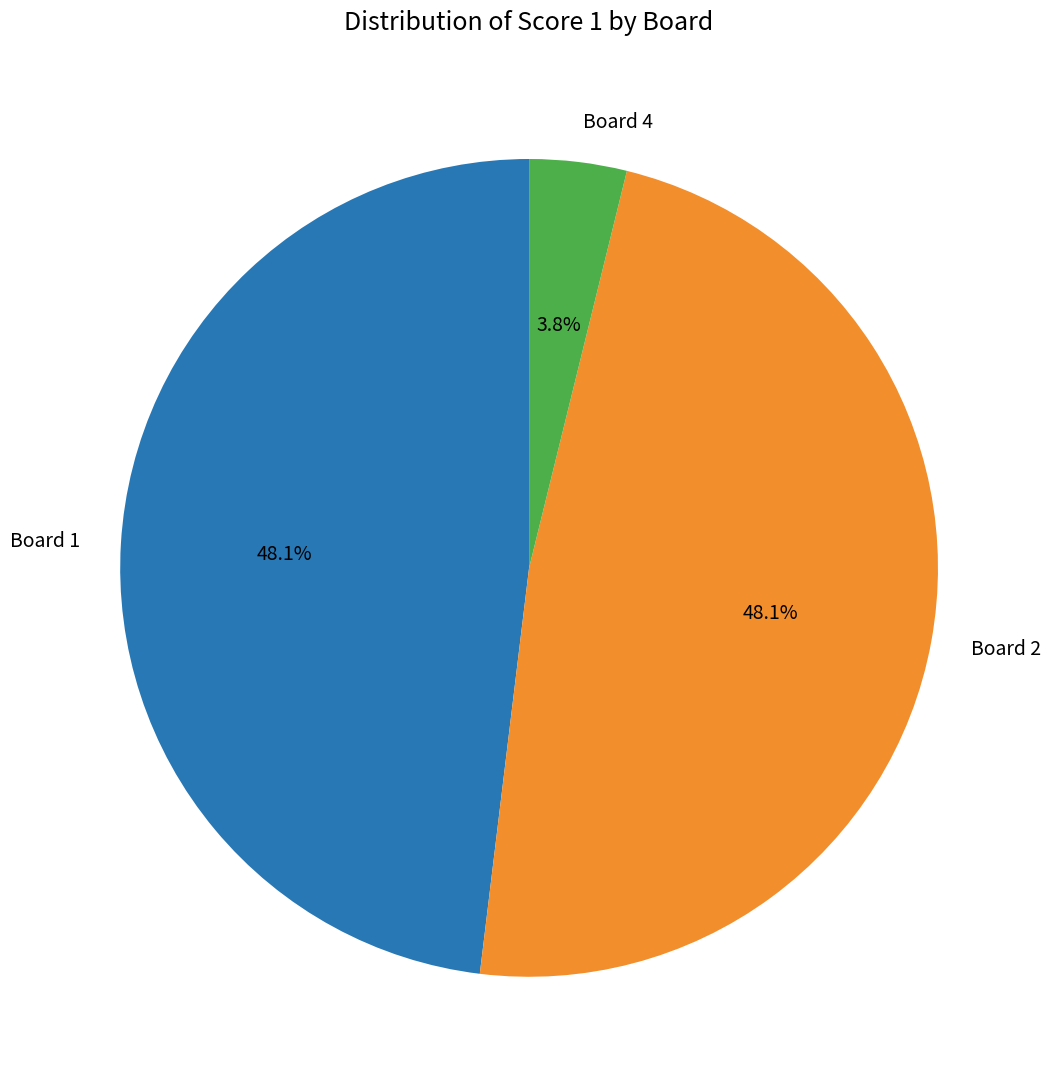

Is there a majority slice in this chart?

No